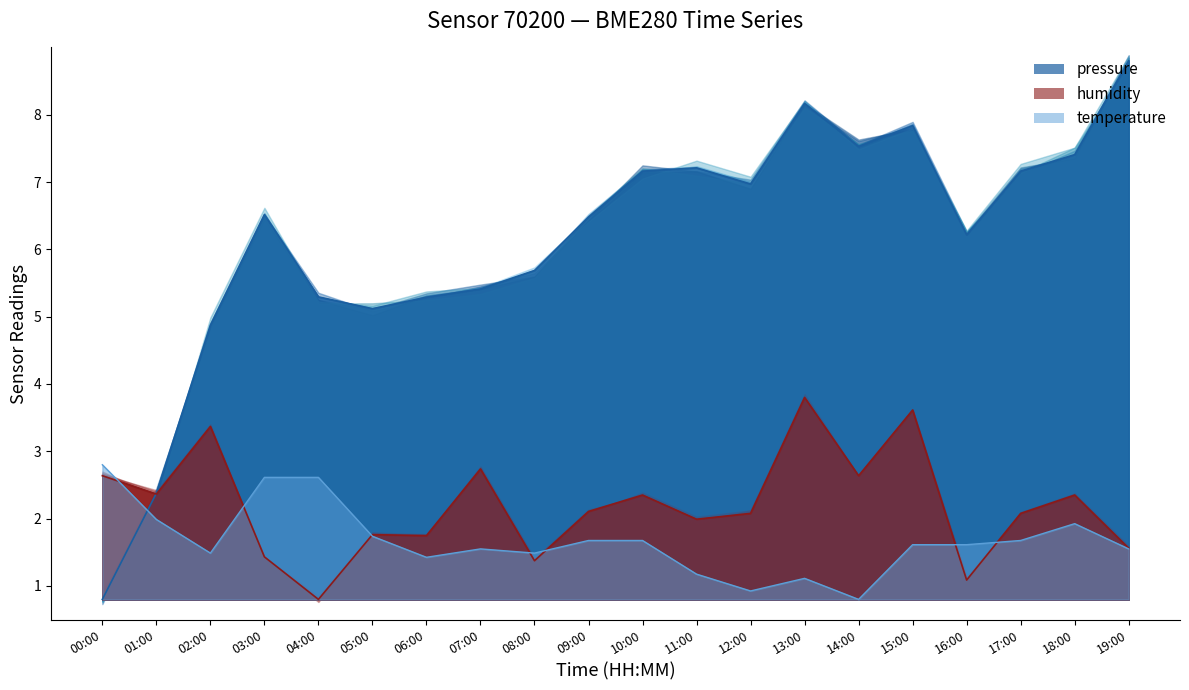

What is the value of the humidity point at the 9th from the left?

1.4